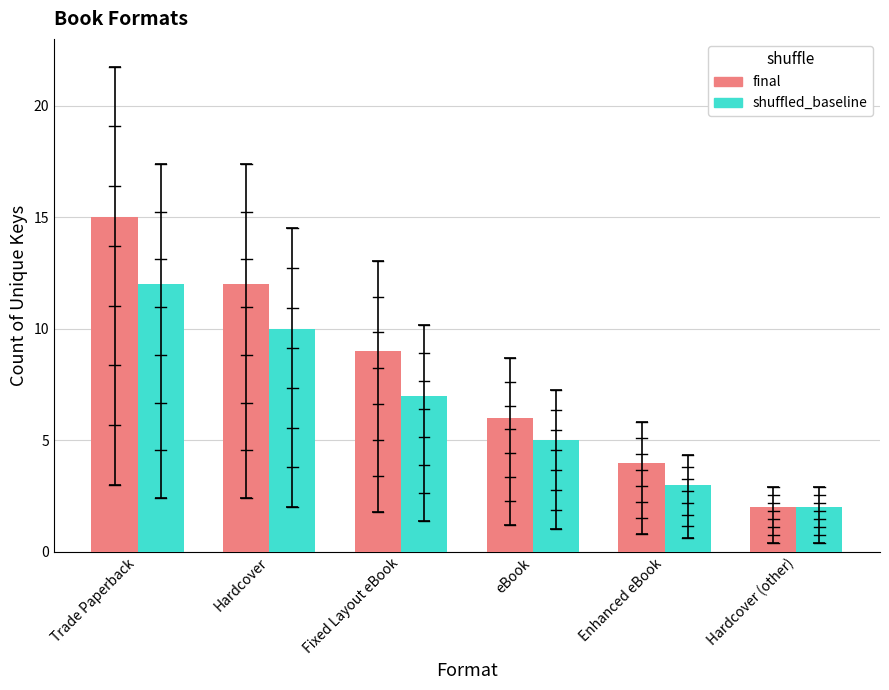

True or false: shuffled_baseline has a value of 6 at Hardcover.

False